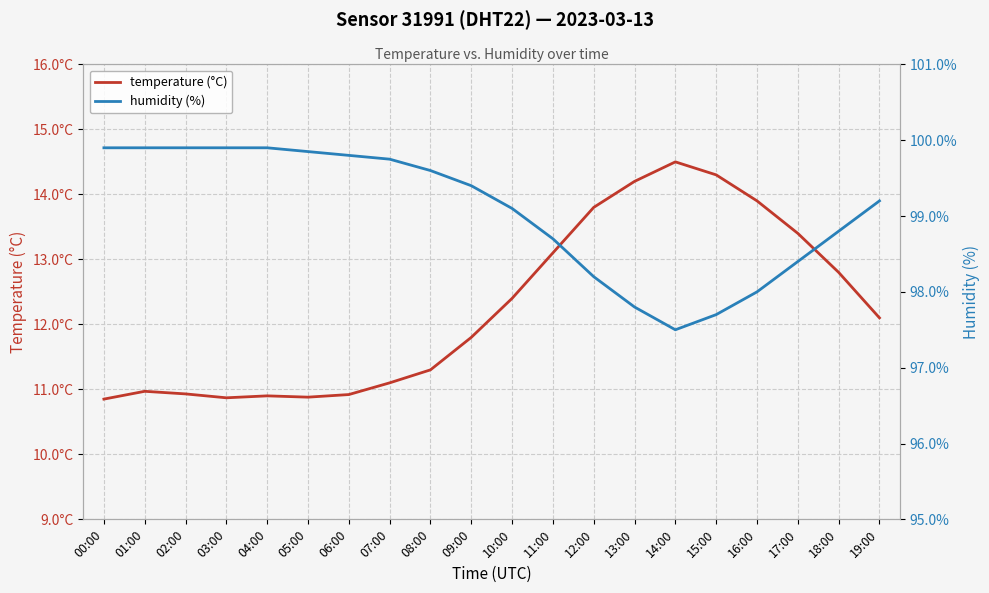

What is the highest value of the humidity (%) series?

99.9